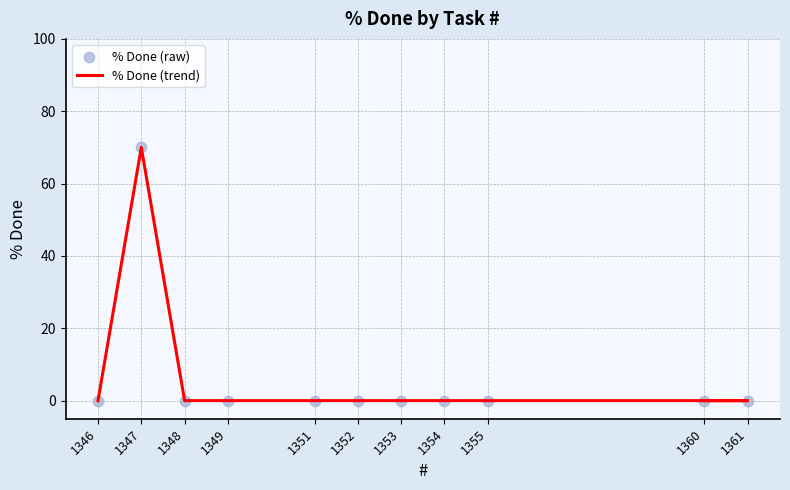

What are all the series names shown in the legend?

% Done (trend), % Done (raw)